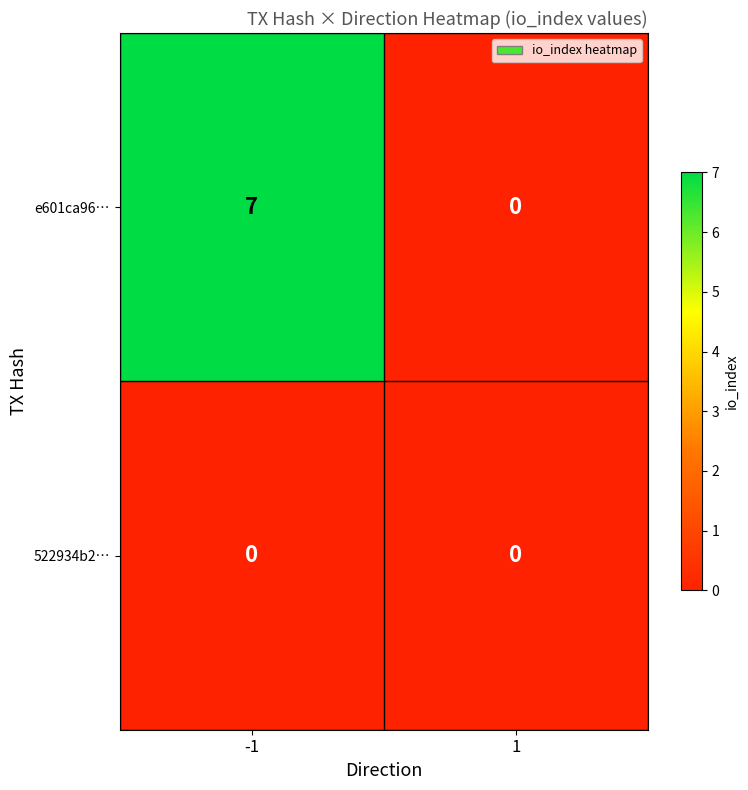

Between -1 and 1, which series saw the biggest shift?

e601ca96…